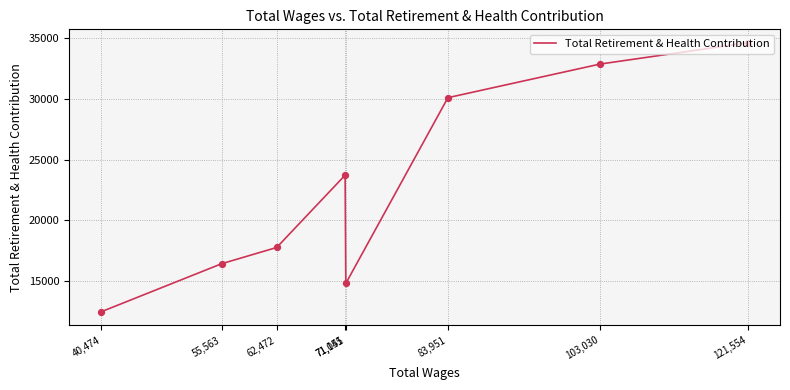

What is the change in value from 103,030 to 62,472?

-15083